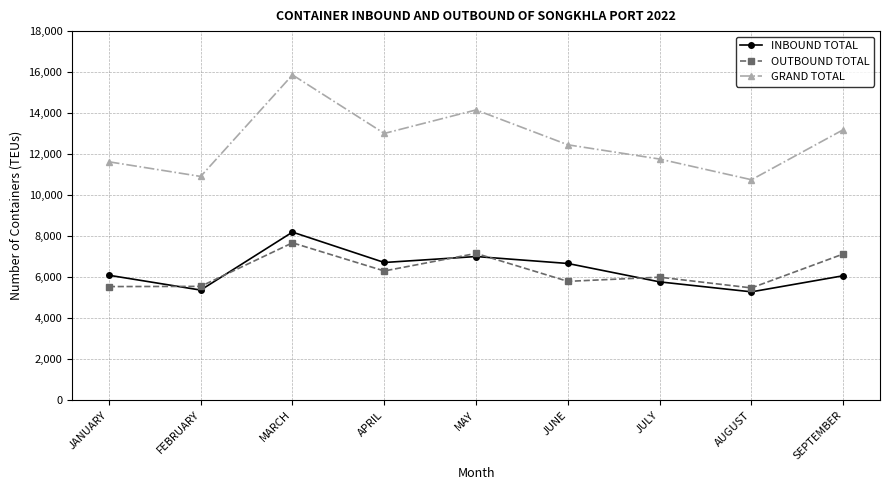

How many data points in OUTBOUND TOTAL are less than 5993?

4